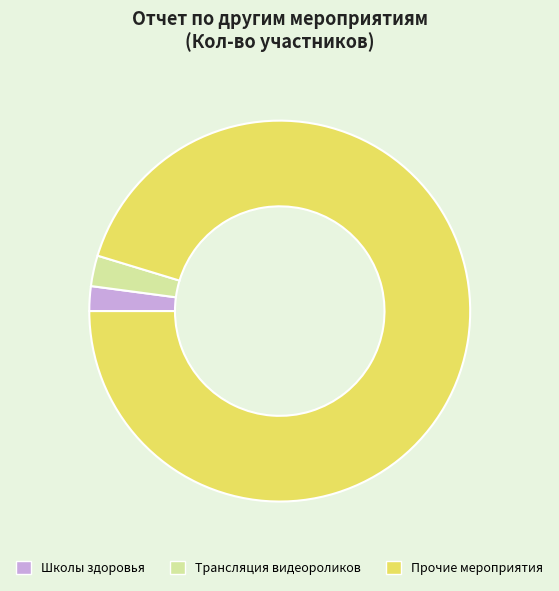

Do Прочие мероприятия and Школы здоровья together represent more than half of the pie?

Yes